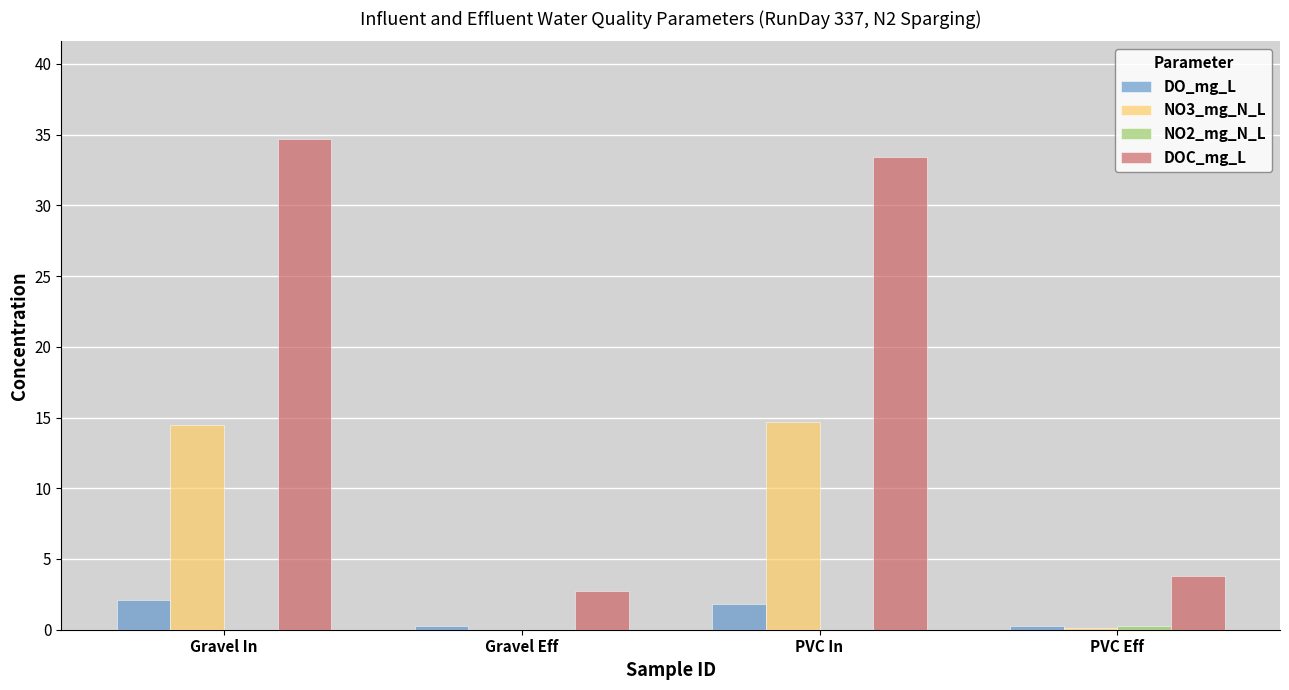

Are the bars horizontal?

No